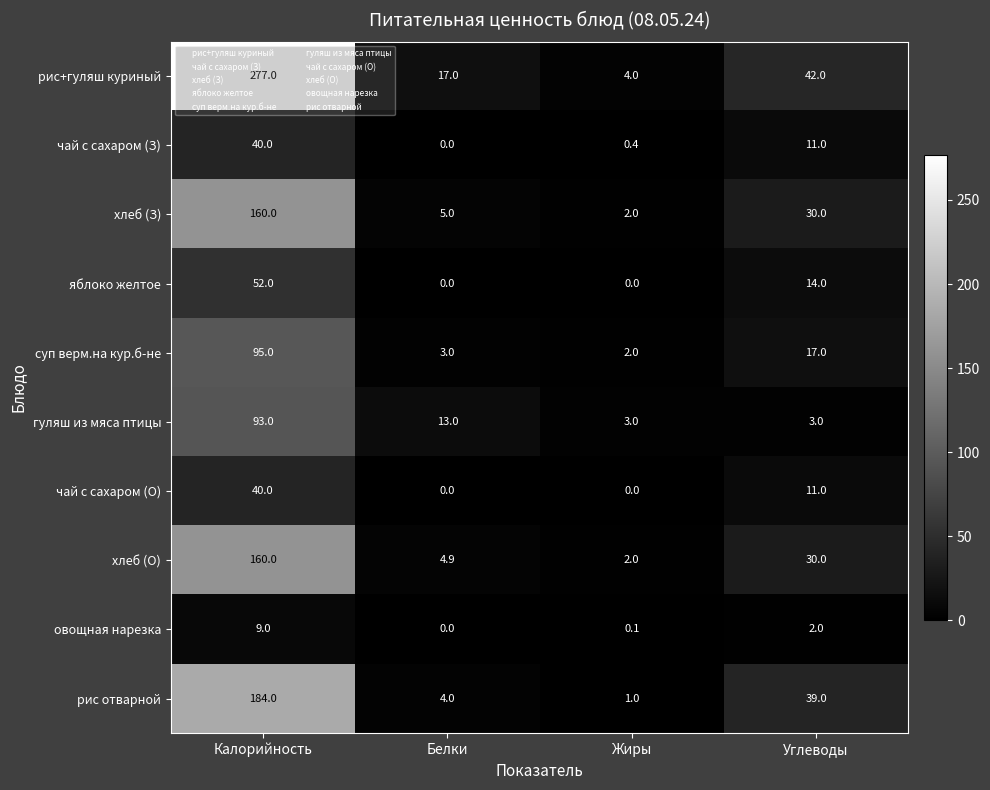

Where is яблоко желтое nearest to the value 26?

Углеводы